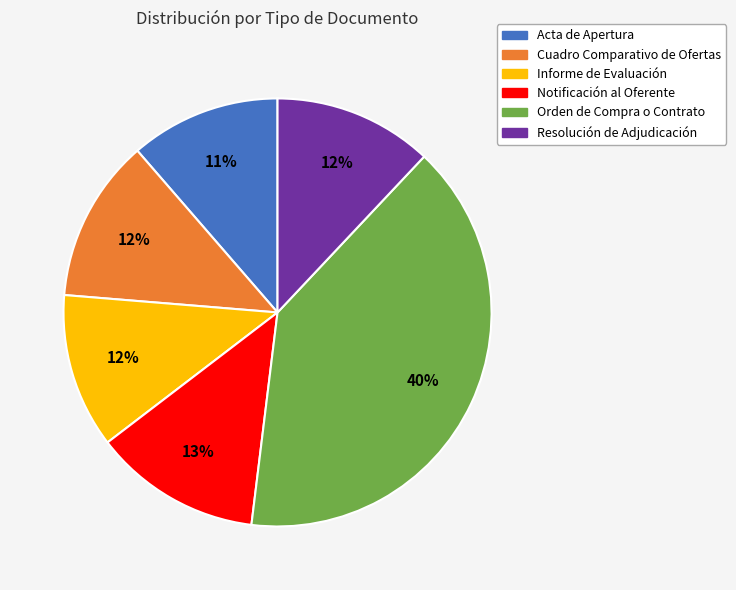

What is the largest slice in the pie chart?

Orden de Compra o Contrato